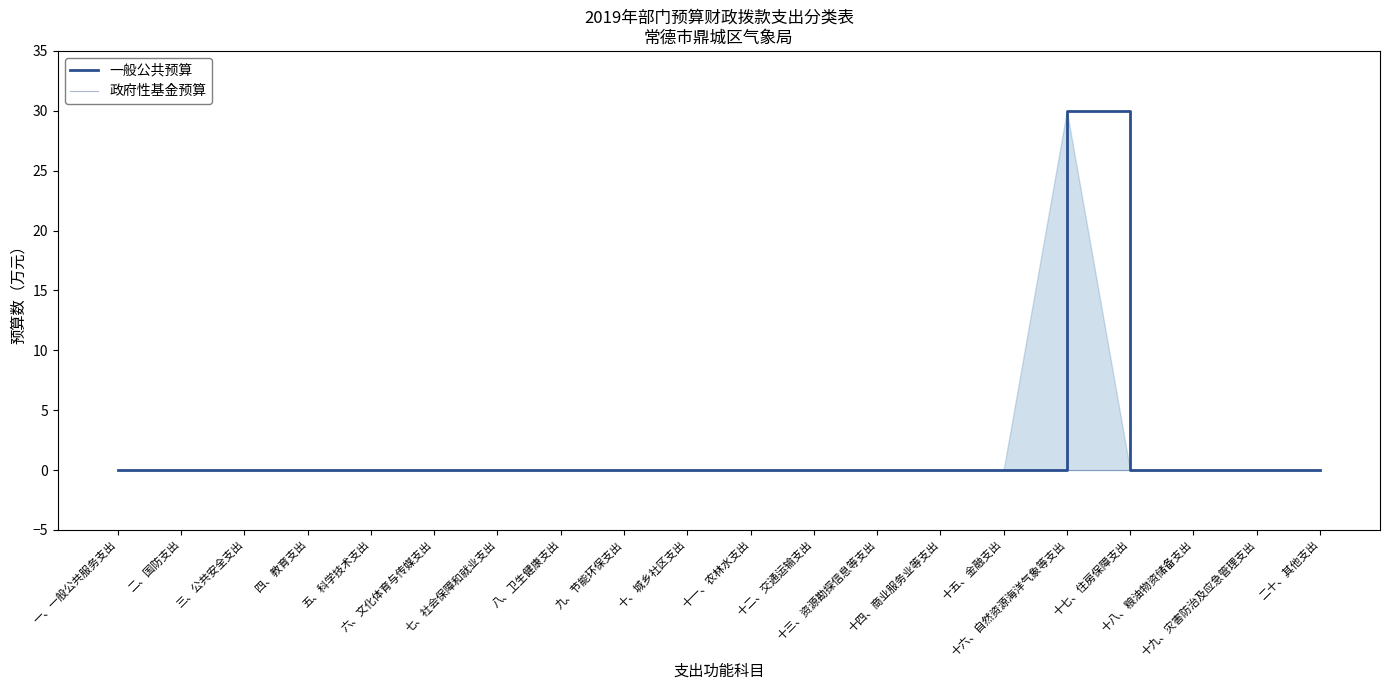

List the labels in order of 一般公共预算 value, smallest first.

一、一般公共服务支出, 二、国防支出, 三、公共安全支出, 四、教育支出, 五、科学技术支出, 六、文化体育与传媒支出, 七、社会保障和就业支出, 八、卫生健康支出, 九、节能环保支出, 十、城乡社区支出, 十一、农林水支出, 十二、交通运输支出, 十三、资源勘探信息等支出, 十四、商业服务业等支出, 十五、金融支出, 十七、住房保障支出, 十八、粮油物资储备支出, 十九、灾害防治及应急管理支出, 二十、其他支出, 十六、自然资源海洋气象等支出